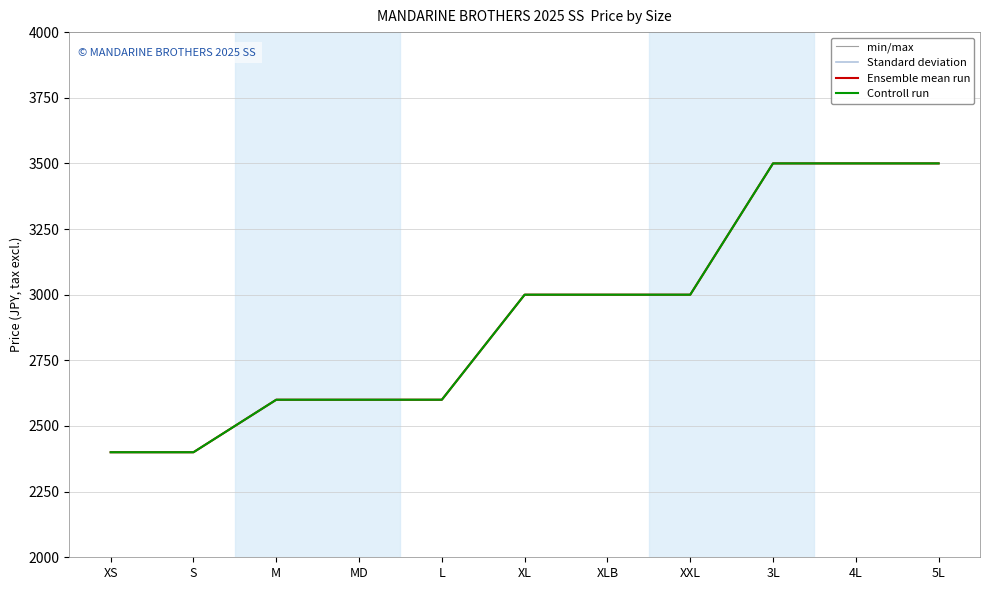

Which series has the largest range (max minus min)?

min/max